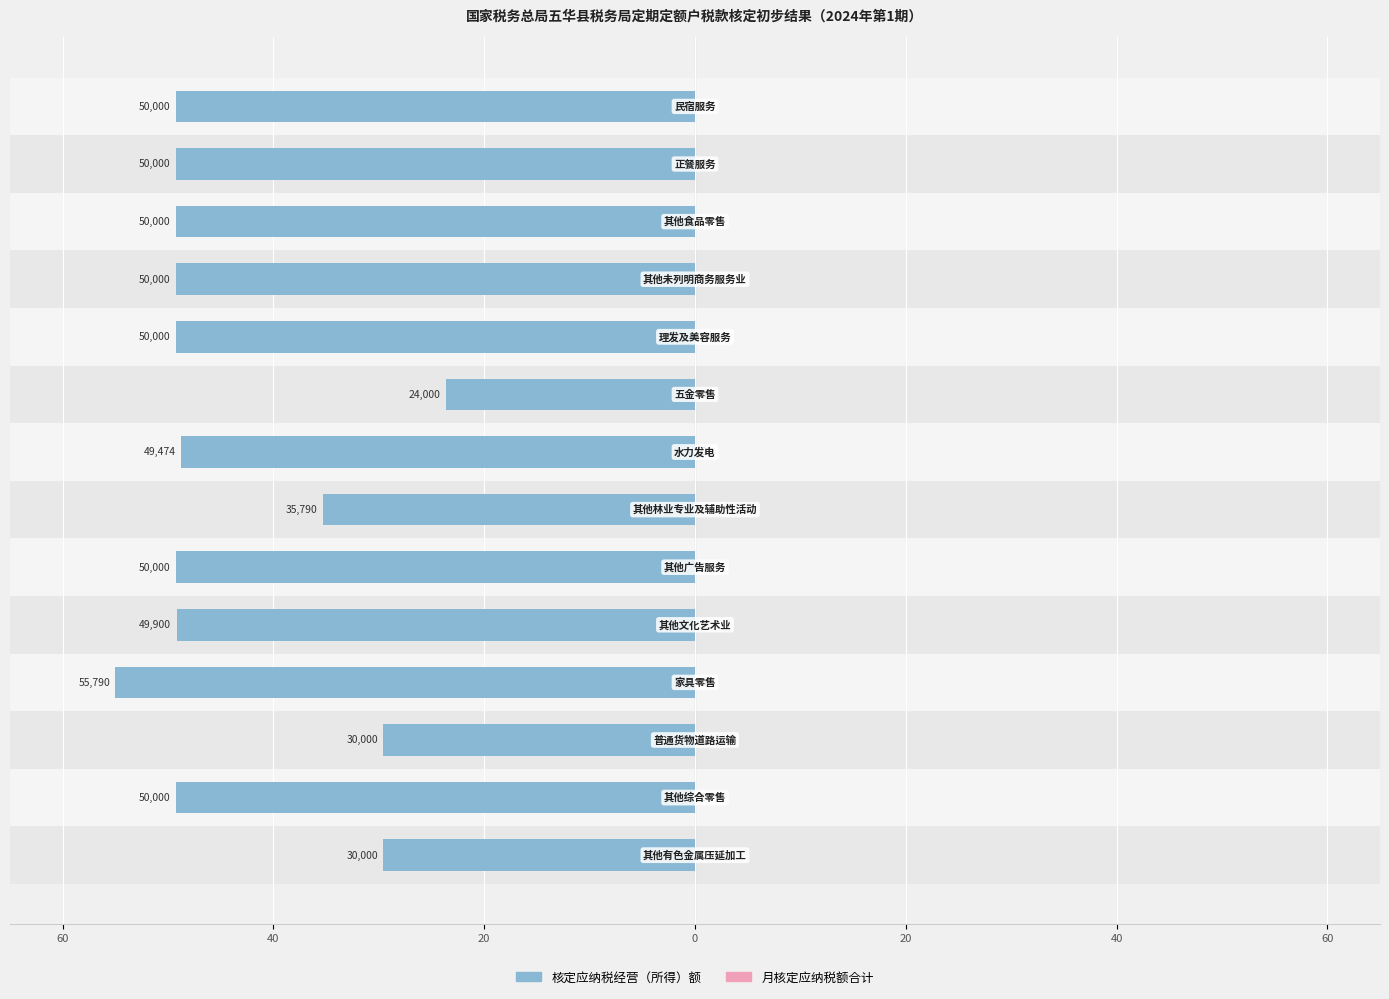

Are the bars horizontal?

Yes